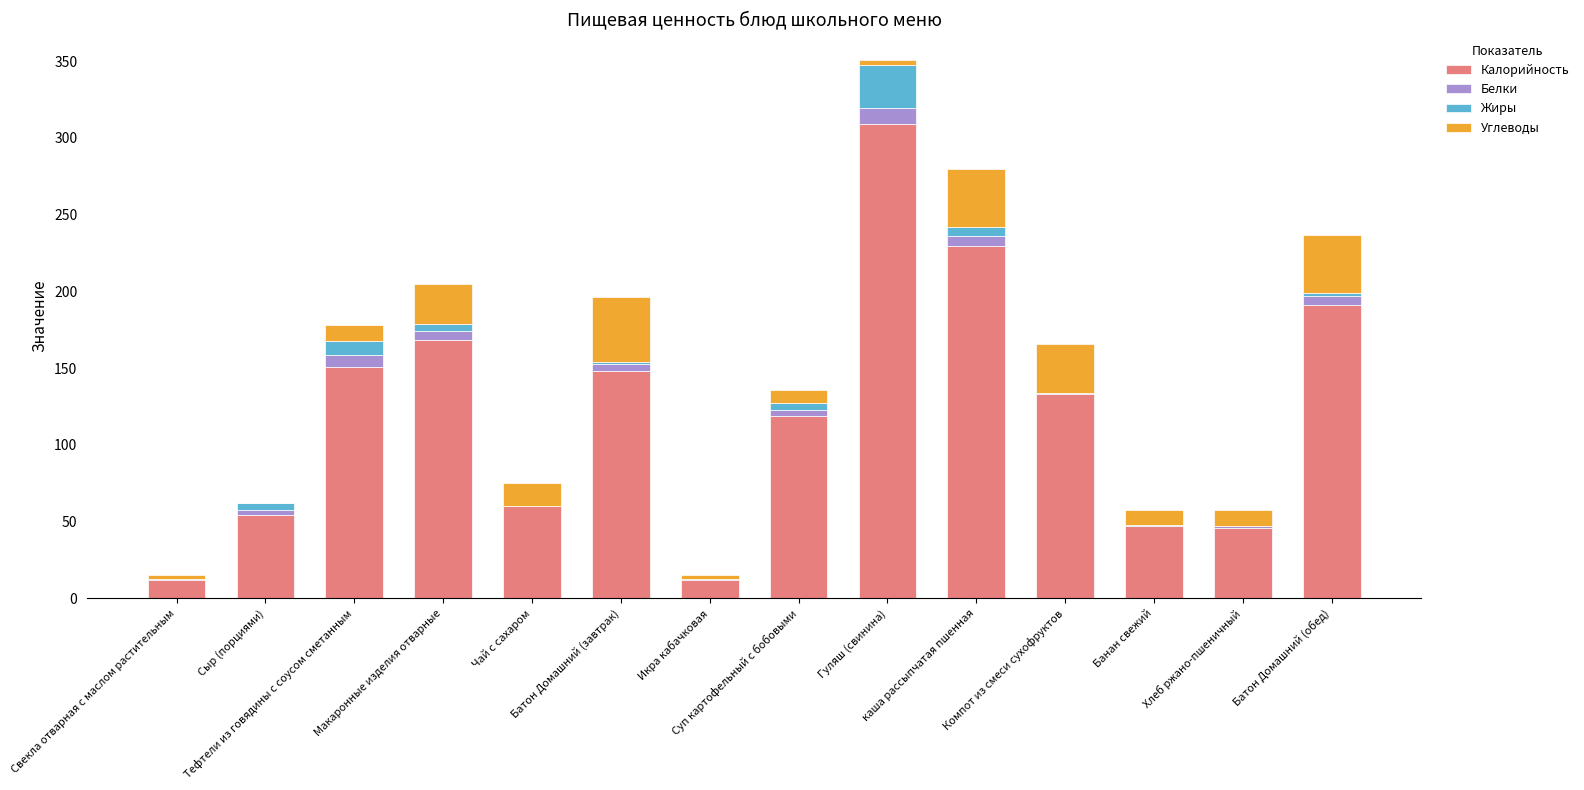

What is the highest value of the Калорийность series?

309.0